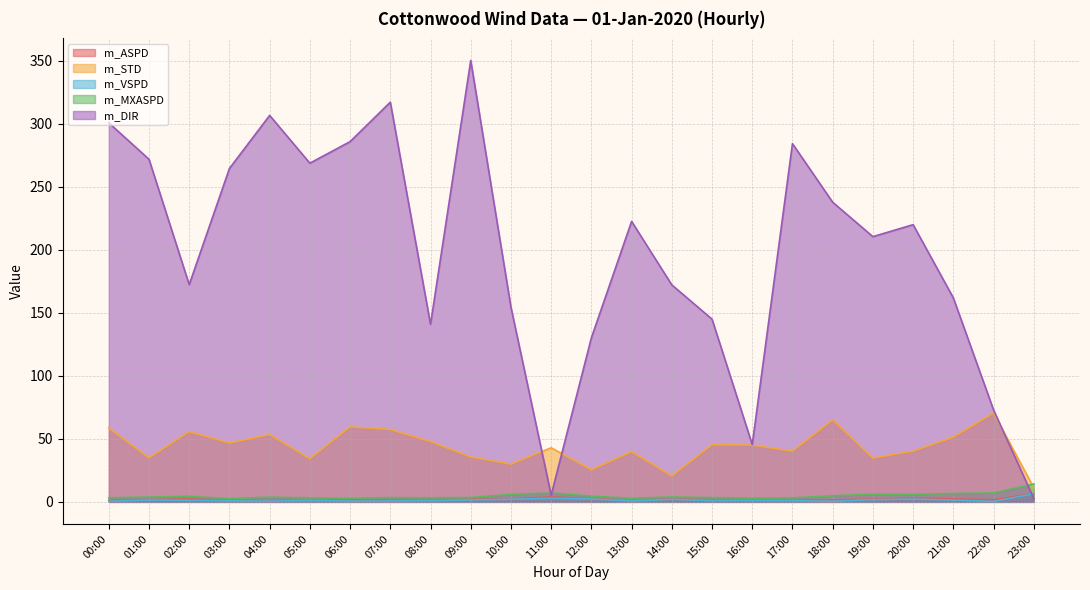

Reading left to right, list all the values displayed in this chart.

m_ASPD: 00:00=1.1	01:00=1.7	02:00=2.3	03:00=1.2	04:00=1.1	05:00=1.3	06:00=1.5	07:00=1.4	08:00=1.5	09:00=1.9	10:00=2.5	11:00=3.9	12:00=2.5	13:00=0.9	14:00=2.1	15:00=1.5	16:00=1.6	17:00=1.3	18:00=1.5	19:00=2.2	20:00=3.0	21:00=2.4	22:00=1.6	23:00=6.5
m_STD: 00:00=58.6	01:00=34.9	02:00=55.7	03:00=46.7	04:00=53.4	05:00=34.2	06:00=59.5	07:00=57.4	08:00=47.8	09:00=35.6	10:00=29.9	11:00=42.9	12:00=25.4	13:00=39.8	14:00=20.5	15:00=45.3	16:00=45.1	17:00=40.2	18:00=65.1	19:00=34.8	20:00=40.3	21:00=51.4	22:00=70.6	23:00=11.3
m_VSPD: 00:00=0.5	01:00=1.4	02:00=1.2	03:00=0.8	04:00=0.6	05:00=1.0	06:00=0.7	07:00=0.7	08:00=1.0	09:00=1.5	10:00=2.1	11:00=2.8	12:00=2.3	13:00=0.7	14:00=2.0	15:00=1.0	16:00=1.1	17:00=1.0	18:00=0.5	19:00=1.8	20:00=2.2	21:00=1.4	22:00=0.4	23:00=6.4
m_MXASPD: 00:00=3.2	01:00=3.8	02:00=4.4	03:00=2.5	04:00=3.7	05:00=3.2	06:00=2.8	07:00=3.4	08:00=3.2	09:00=3.5	10:00=5.9	11:00=7.1	12:00=4.5	13:00=2.8	14:00=3.9	15:00=3.4	16:00=2.9	17:00=3.2	18:00=4.9	19:00=6.1	20:00=5.9	21:00=6.7	22:00=7.1	23:00=14.2
m_DIR: 00:00=300.8	01:00=271.9	02:00=172.4	03:00=264.6	04:00=306.7	05:00=268.8	06:00=285.9	07:00=317.2	08:00=140.9	09:00=350.3	10:00=154.5	11:00=5.4	12:00=130.2	13:00=222.6	14:00=172.2	15:00=145.0	16:00=45.5	17:00=284.3	18:00=237.8	19:00=210.5	20:00=220.0	21:00=161.9	22:00=73.0	23:00=2.8